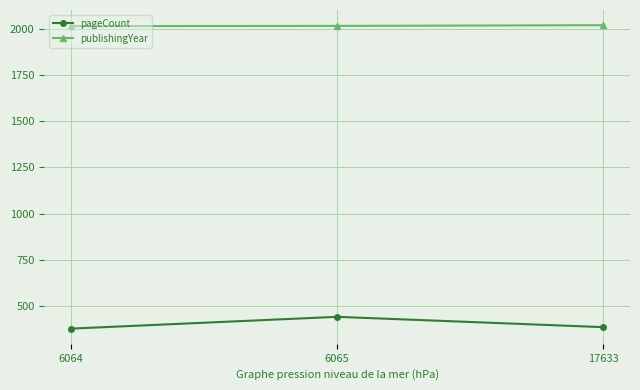

What are all the series names shown in the legend?

pageCount, publishingYear